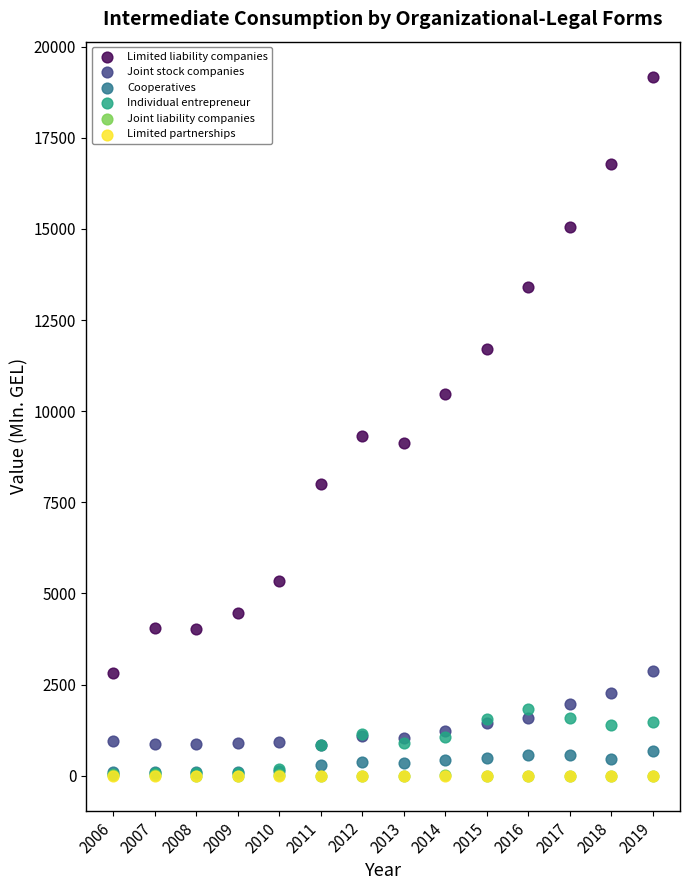

What are all the series names shown in the legend?

Limited liability companies, Joint stock companies, Cooperatives, Individual entrepreneur, Joint liability companies, Limited partnerships